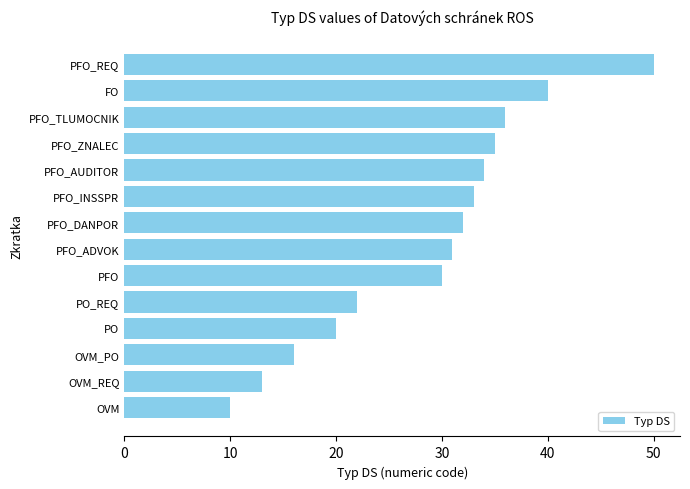

True or false: the data shows 33 at PFO_INSSPR.

True